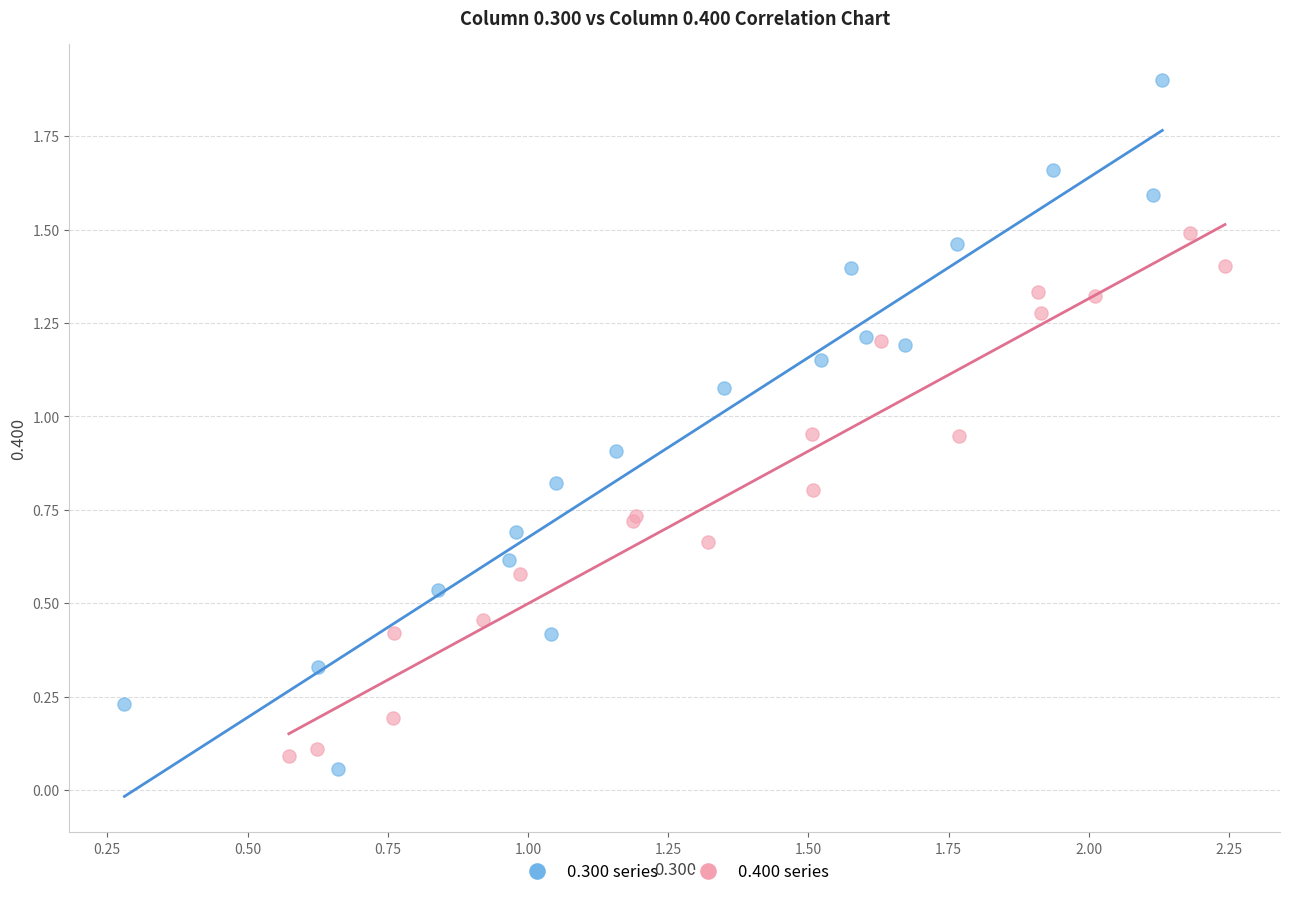

Which series reaches the maximum Y coordinate?

0.300 series